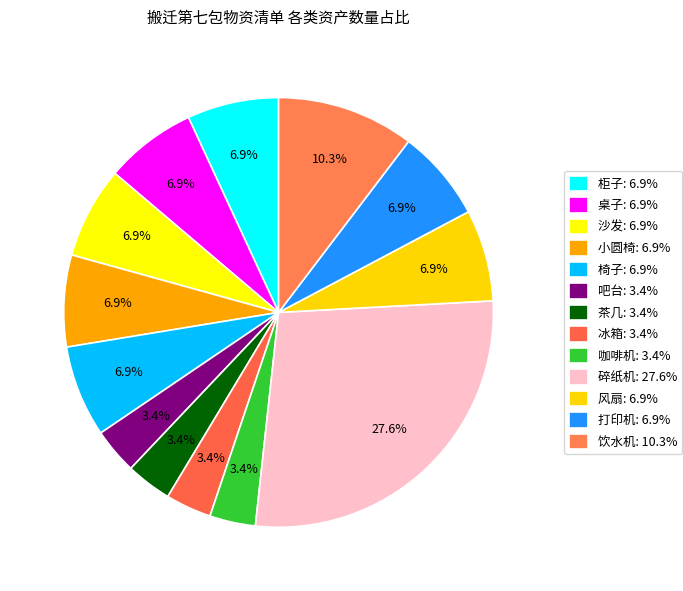

To the nearest percent, what percentage of the pie is 冰箱?

3%